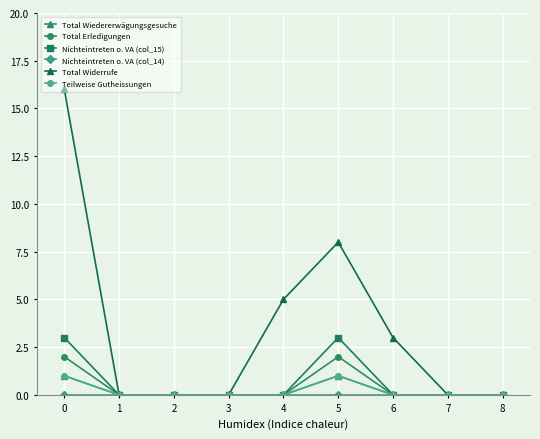

Does the chart have visible grid lines?

Yes